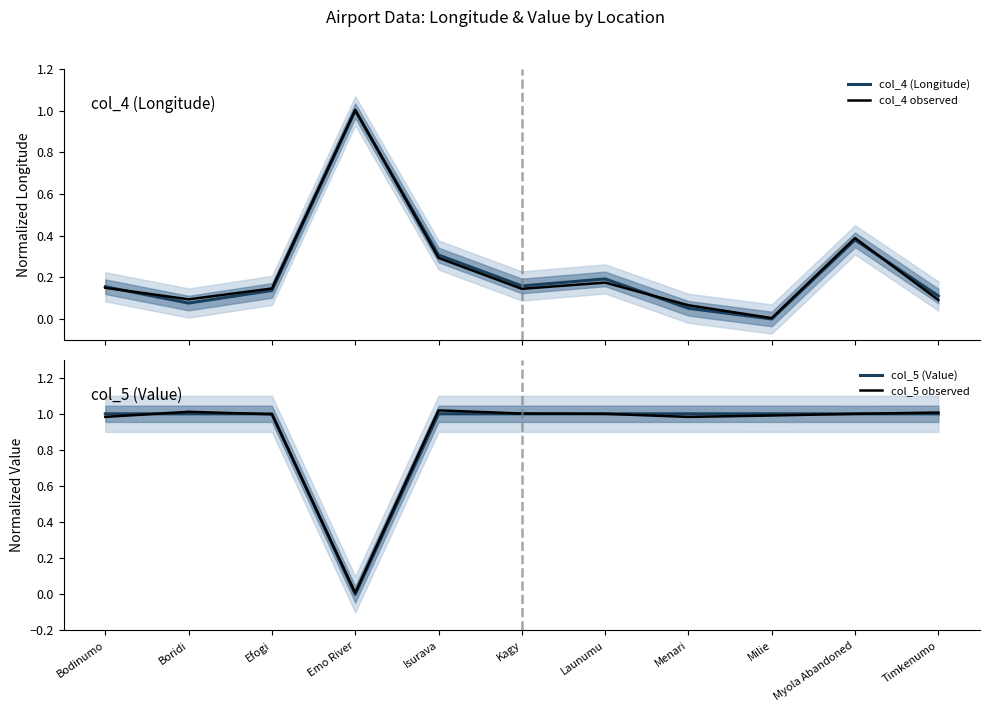

At which category is the sum across all series the highest?

Myola Abandoned